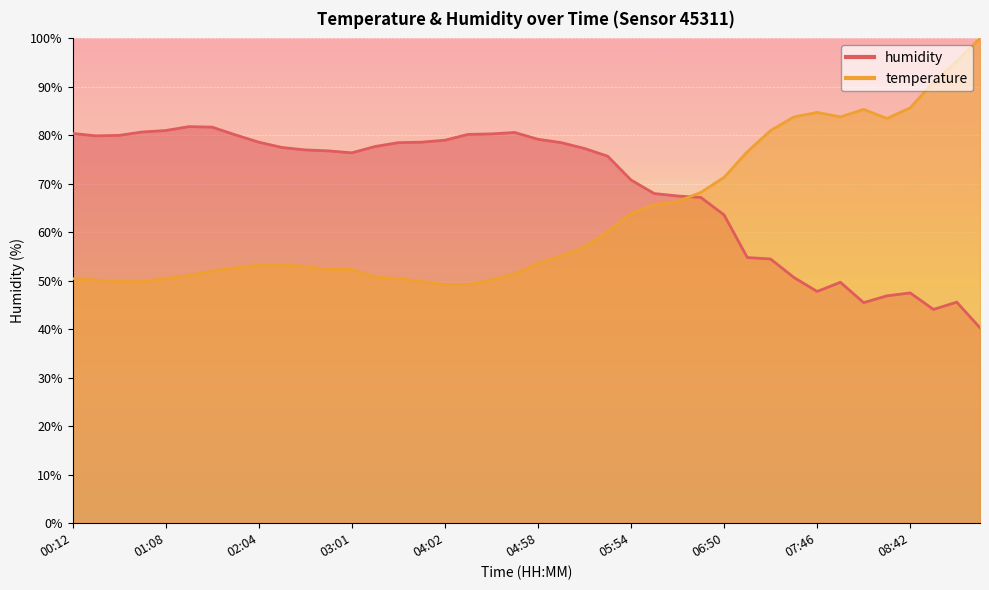

Which series changed the most between 00:54 and 03:48?

humidity